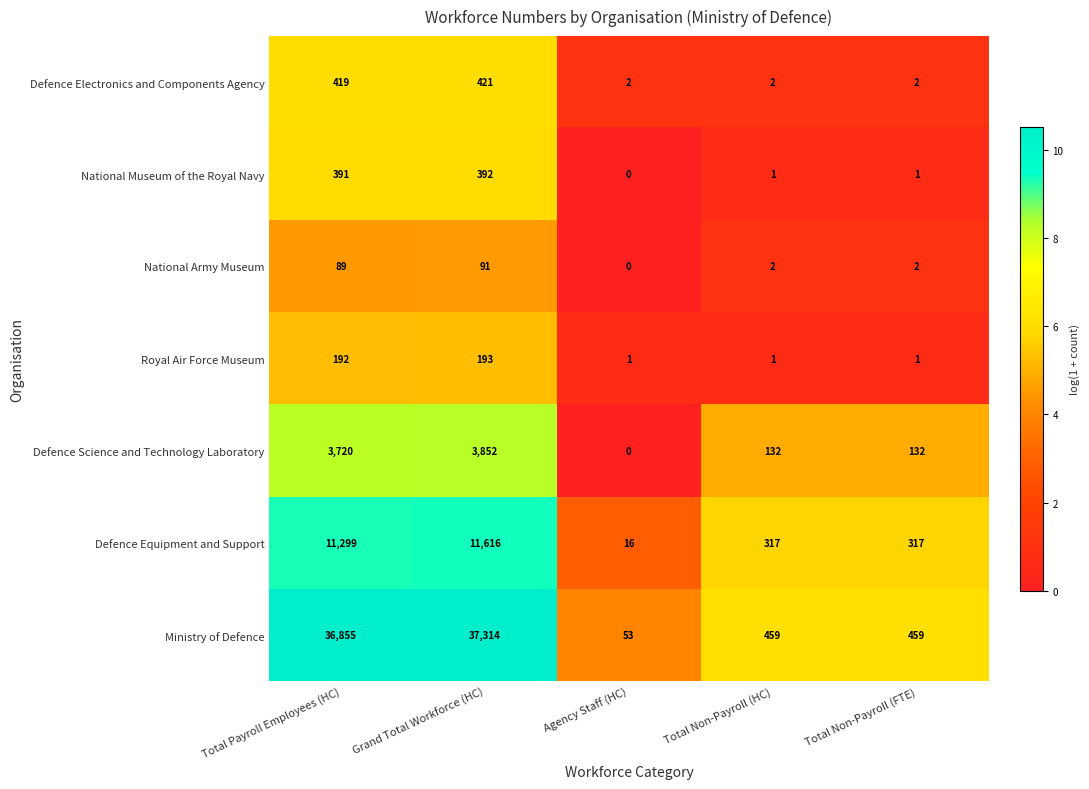

Count the number of data series in this chart.

7